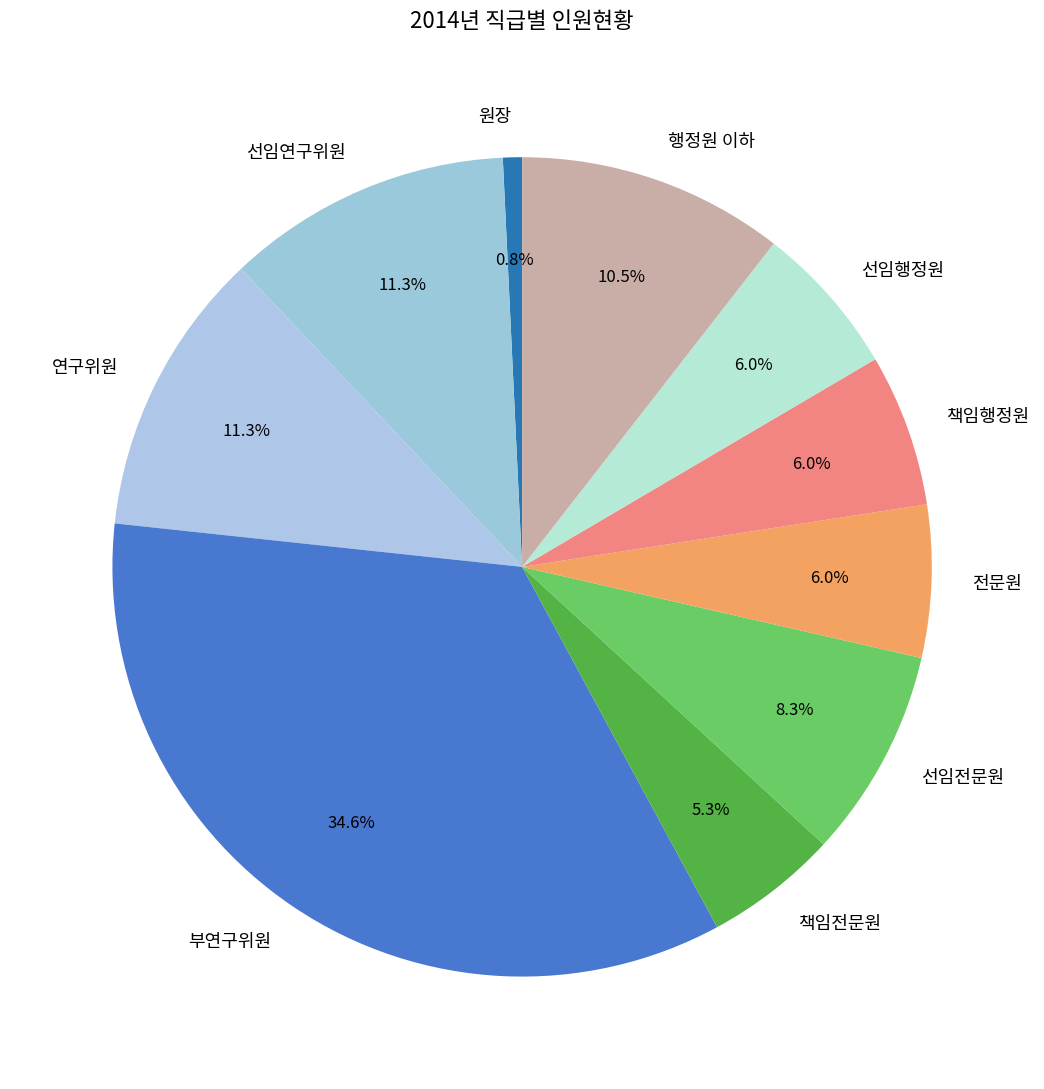

What percentage is the 선임연구위원 slice, to the nearest percent?

11%